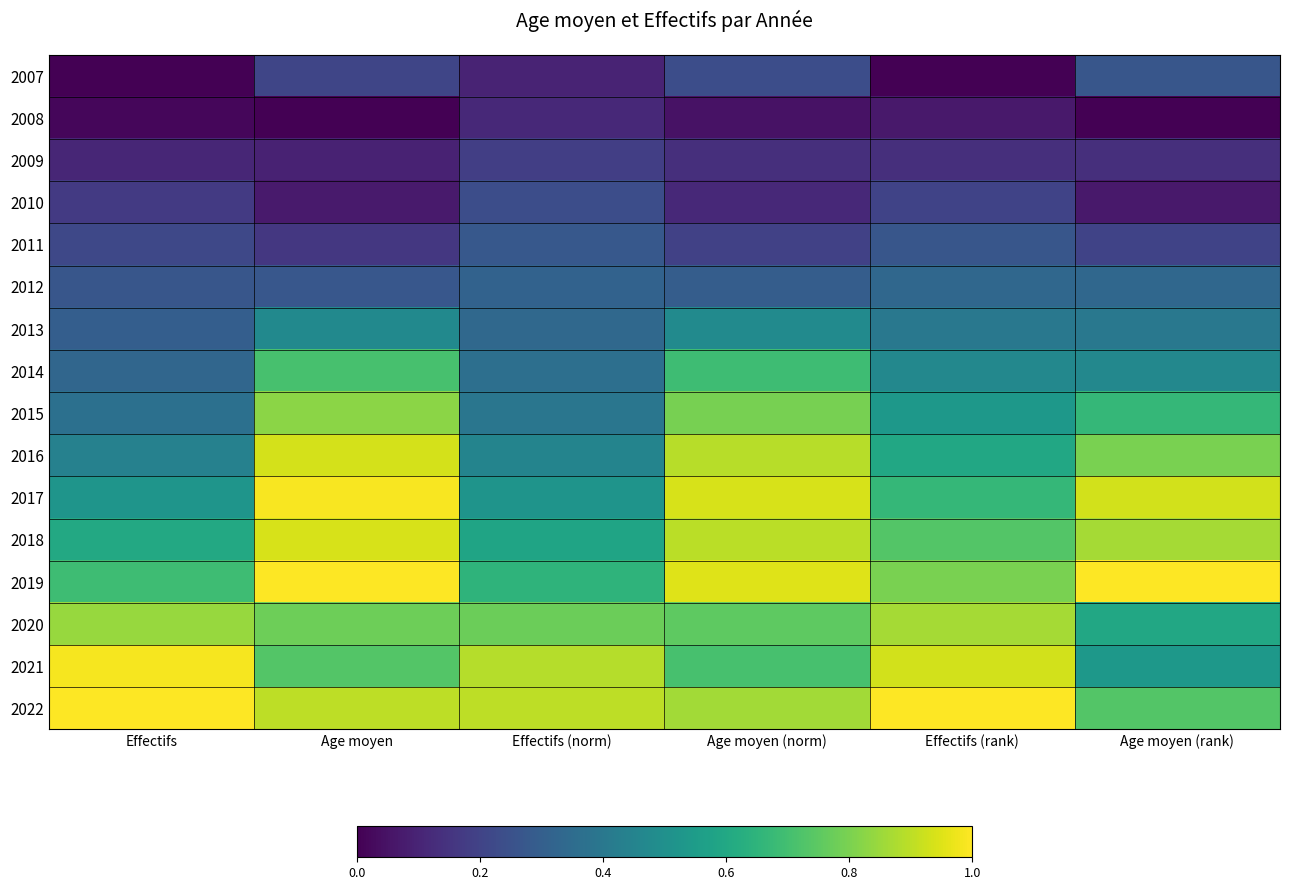

Reading left to right, list all the values displayed in this chart.

2007: Effectifs=0.0	Age moyen=0.2	Effectifs (norm)=0.1	Age moyen (norm)=0.2	Effectifs (rank)=0.0	Age moyen (rank)=0.3
2008: Effectifs=0.0	Age moyen=0.0	Effectifs (norm)=0.1	Age moyen (norm)=0.1	Effectifs (rank)=0.1	Age moyen (rank)=0.0
2009: Effectifs=0.1	Age moyen=0.1	Effectifs (norm)=0.2	Age moyen (norm)=0.1	Effectifs (rank)=0.1	Age moyen (rank)=0.1
2010: Effectifs=0.2	Age moyen=0.1	Effectifs (norm)=0.2	Age moyen (norm)=0.1	Effectifs (rank)=0.2	Age moyen (rank)=0.1
2011: Effectifs=0.2	Age moyen=0.2	Effectifs (norm)=0.3	Age moyen (norm)=0.2	Effectifs (rank)=0.3	Age moyen (rank)=0.2
2012: Effectifs=0.3	Age moyen=0.3	Effectifs (norm)=0.3	Age moyen (norm)=0.3	Effectifs (rank)=0.3	Age moyen (rank)=0.3
2013: Effectifs=0.3	Age moyen=0.5	Effectifs (norm)=0.3	Age moyen (norm)=0.5	Effectifs (rank)=0.4	Age moyen (rank)=0.4
2014: Effectifs=0.3	Age moyen=0.7	Effectifs (norm)=0.4	Age moyen (norm)=0.7	Effectifs (rank)=0.5	Age moyen (rank)=0.5
2015: Effectifs=0.4	Age moyen=0.8	Effectifs (norm)=0.4	Age moyen (norm)=0.8	Effectifs (rank)=0.5	Age moyen (rank)=0.7
2016: Effectifs=0.4	Age moyen=0.9	Effectifs (norm)=0.5	Age moyen (norm)=0.9	Effectifs (rank)=0.6	Age moyen (rank)=0.8
2017: Effectifs=0.5	Age moyen=1.0	Effectifs (norm)=0.5	Age moyen (norm)=0.9	Effectifs (rank)=0.7	Age moyen (rank)=0.9
2018: Effectifs=0.6	Age moyen=0.9	Effectifs (norm)=0.6	Age moyen (norm)=0.9	Effectifs (rank)=0.7	Age moyen (rank)=0.9
2019: Effectifs=0.7	Age moyen=1.0	Effectifs (norm)=0.7	Age moyen (norm)=1.0	Effectifs (rank)=0.8	Age moyen (rank)=1.0
2020: Effectifs=0.8	Age moyen=0.8	Effectifs (norm)=0.8	Age moyen (norm)=0.8	Effectifs (rank)=0.9	Age moyen (rank)=0.6
2021: Effectifs=1.0	Age moyen=0.7	Effectifs (norm)=0.9	Age moyen (norm)=0.7	Effectifs (rank)=0.9	Age moyen (rank)=0.5
2022: Effectifs=1.0	Age moyen=0.9	Effectifs (norm)=0.9	Age moyen (norm)=0.9	Effectifs (rank)=1.0	Age moyen (rank)=0.7